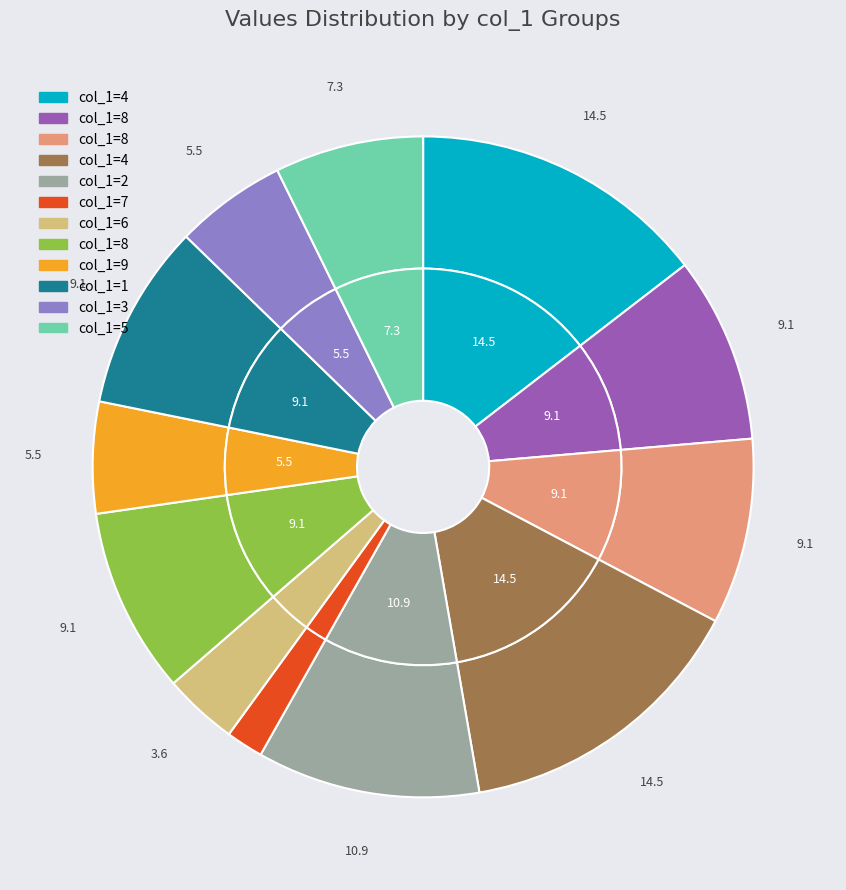

Is it true that 7 is 2% of the pie?

True